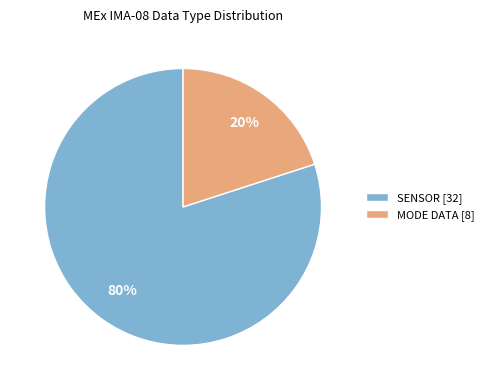

Which has a higher value, SENSOR [32] or MODE DATA [8]?

SENSOR [32]